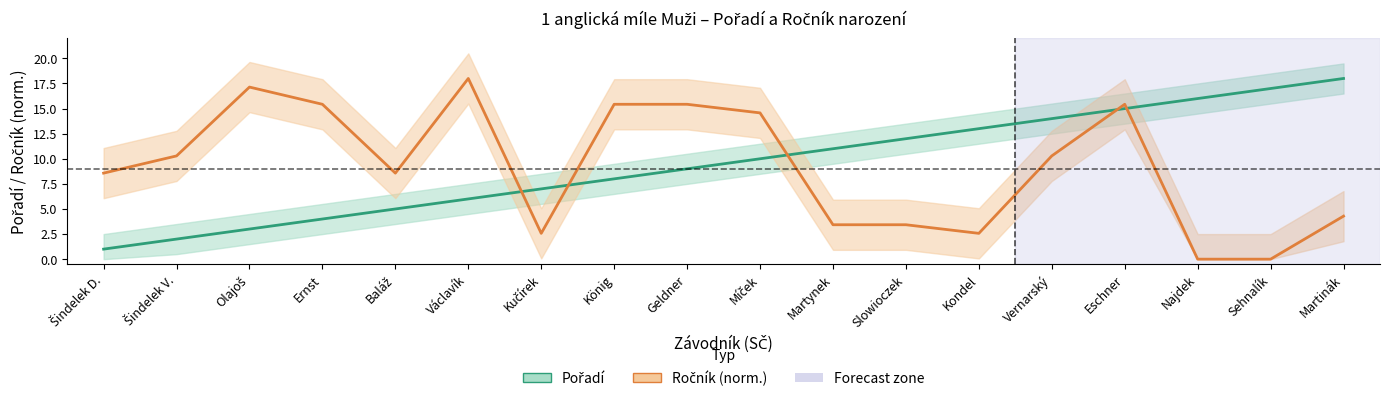

How many positive values does the Ročník series have?

16